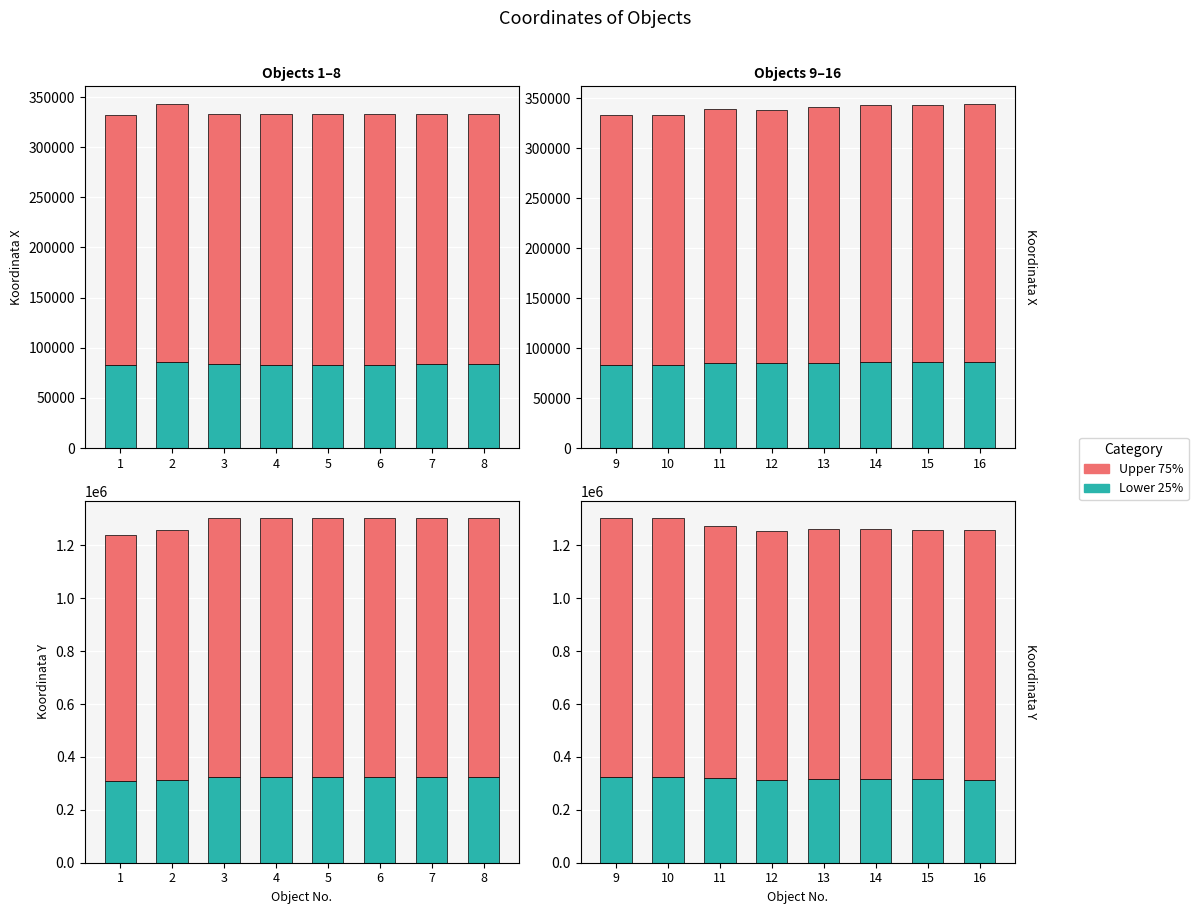

How many values in the Koordinata (lower 25%) series are below 315600?

4